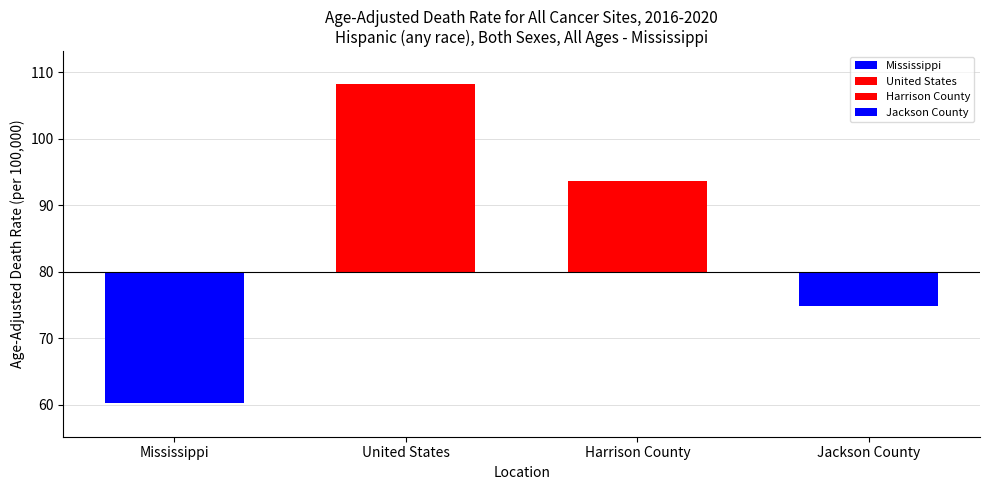

How many values exceed 93?

2